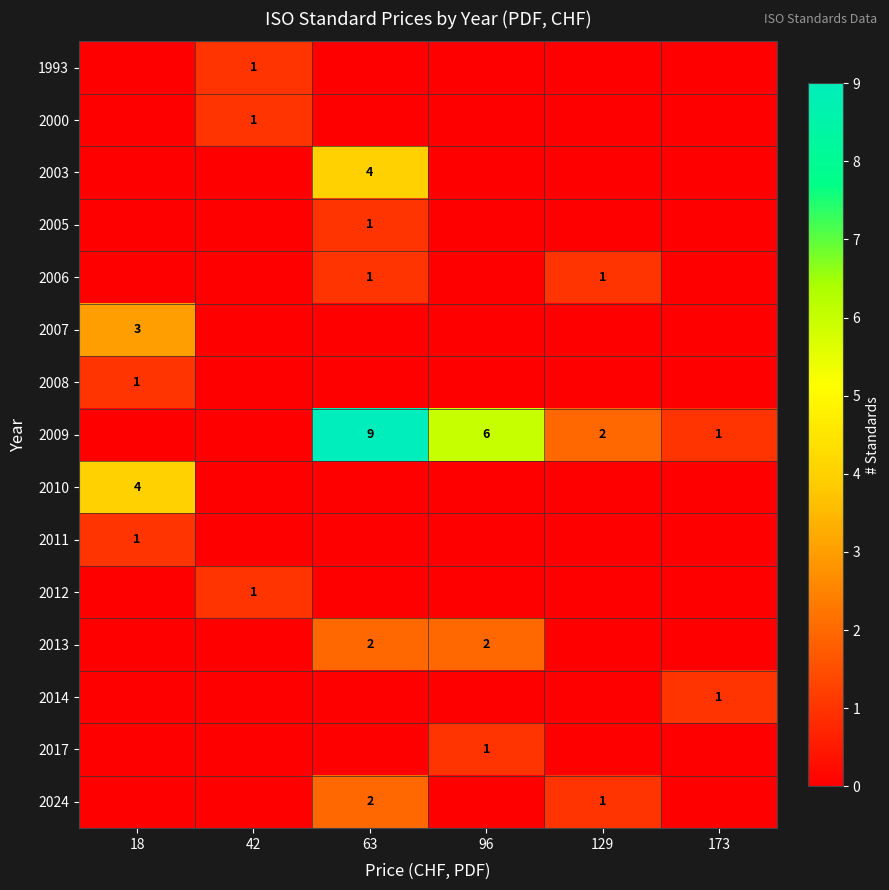

Between 42 and 129, which is larger?

42